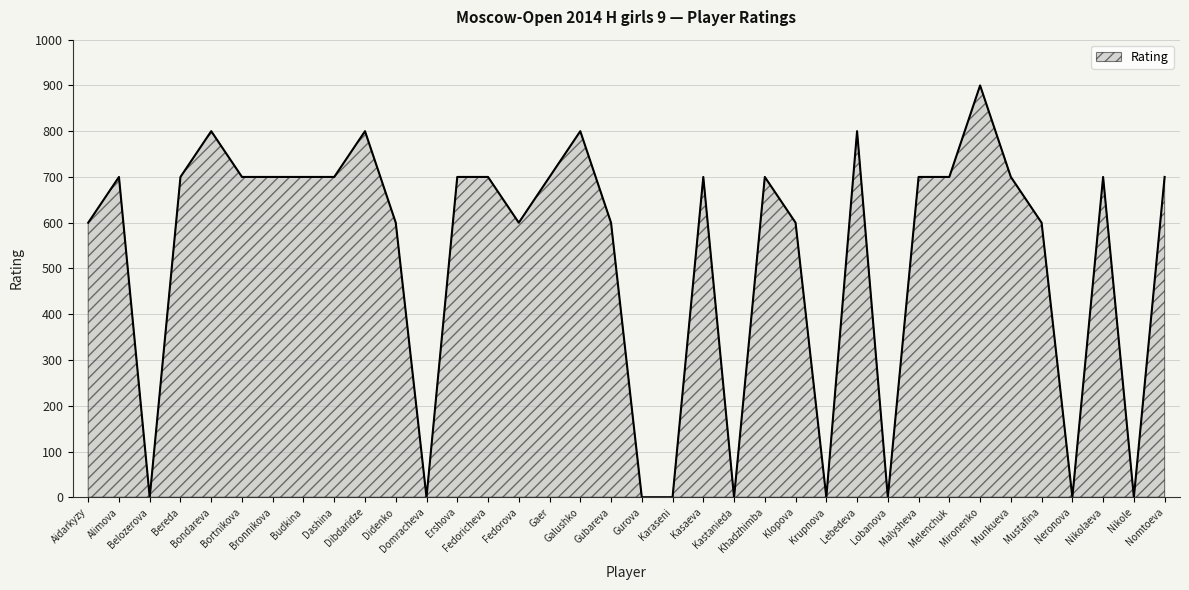

How many distinct data groups are displayed?

1